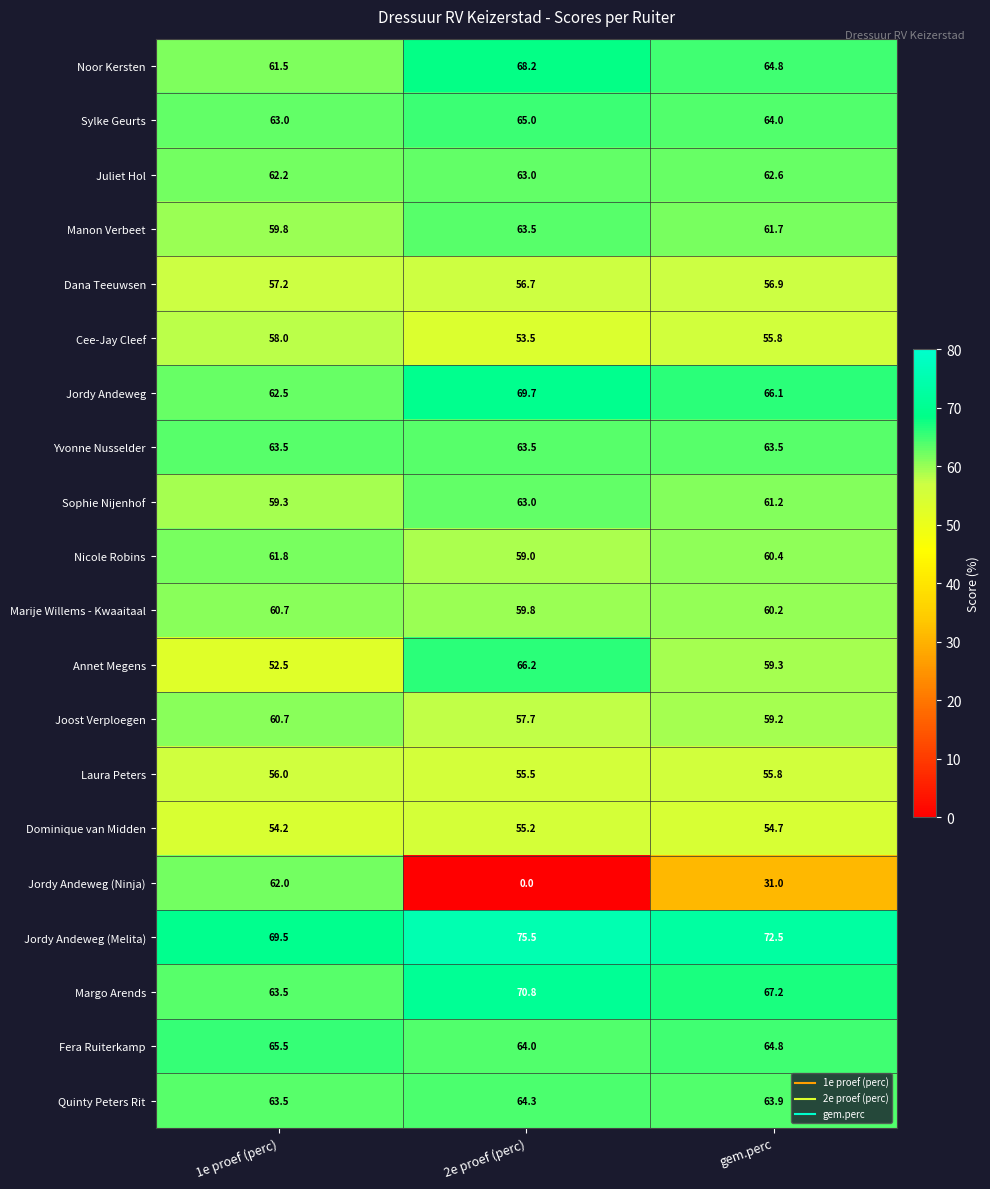

What is the difference between the Noor Kersten values at gem.perc and 2e proef (perc)?

3.4